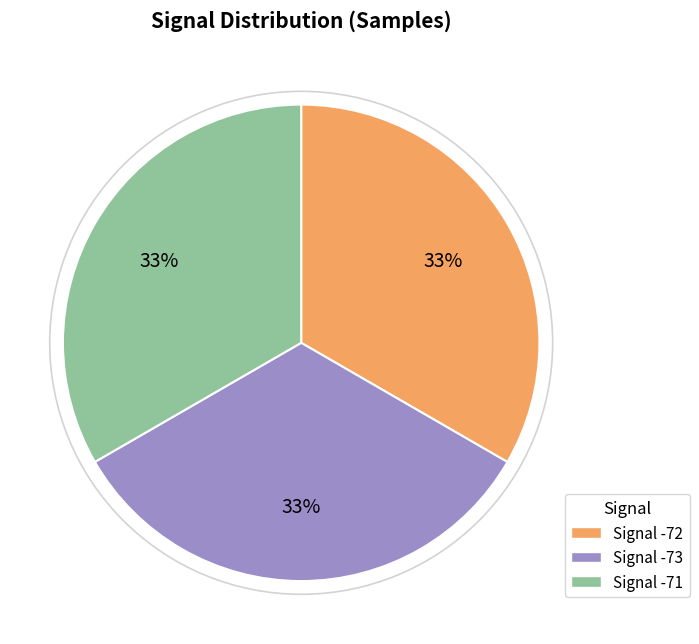

To the nearest percent, what is the average slice percentage?

33%